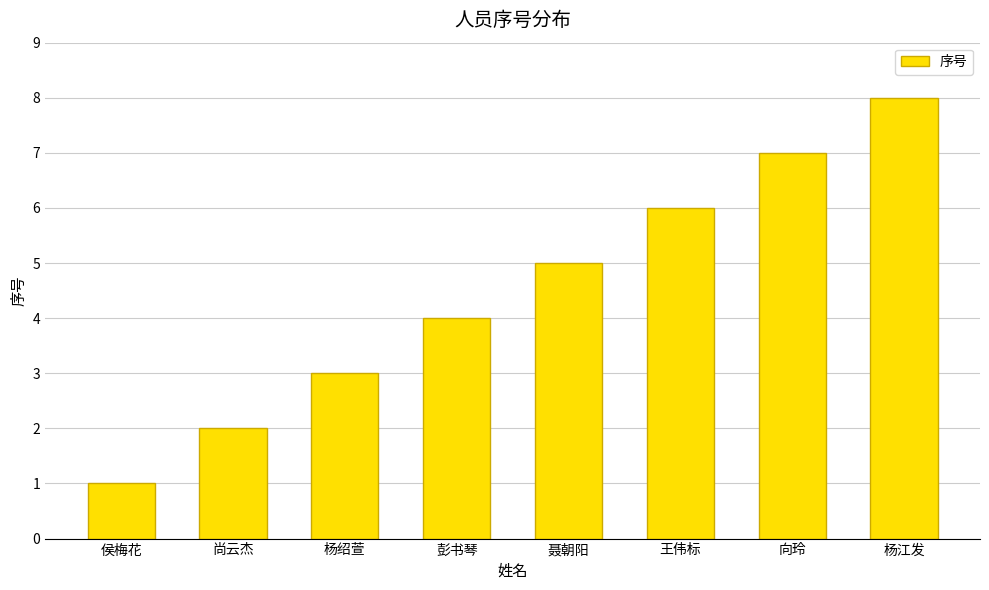

Reading left to right, transcribe all the data shown in this chart.

1	2	3	4	5	6	7	8